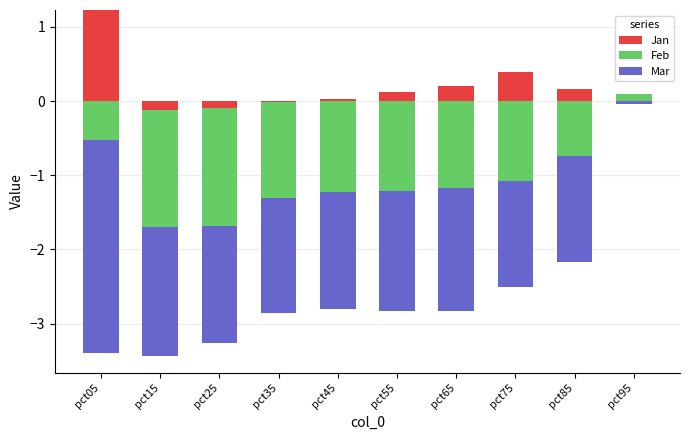

Between pct25 and pct95, which is larger?

pct95